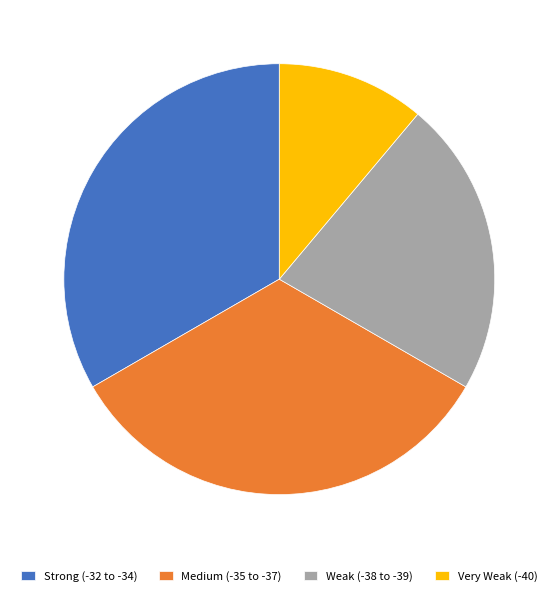

Combined, do Weak (-38 to -39) and Very Weak (-40) account for over 50%?

No